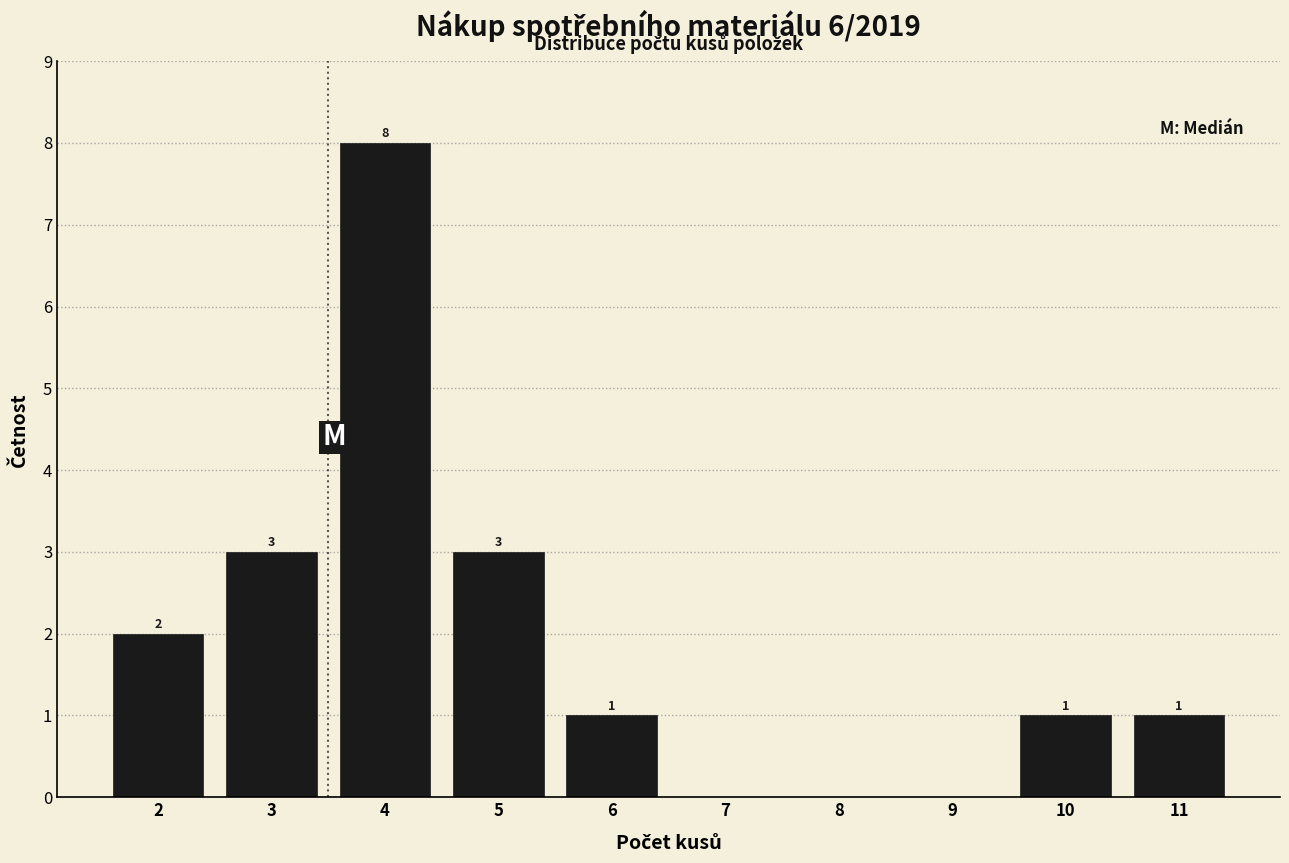

Reading right to left, list all the values displayed in this chart.

11=1	10=1	9=0	8=0	7=0	6=1	5=3	4=8	3=3	2=2